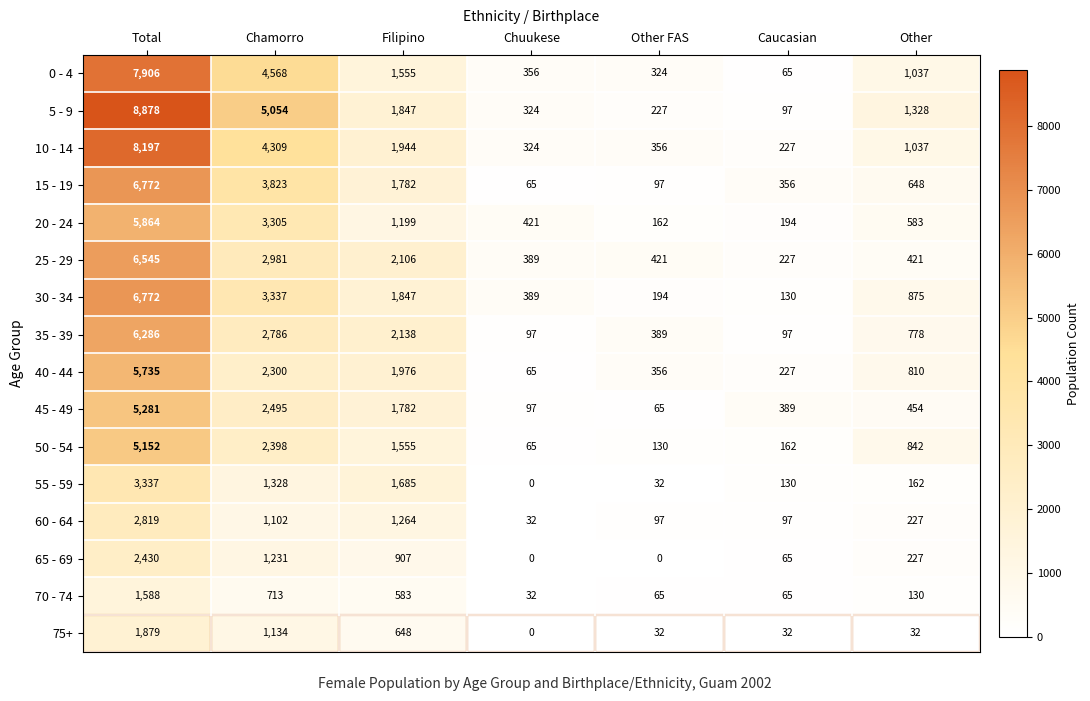

At which category does the chart reach its peak across all series?

Total